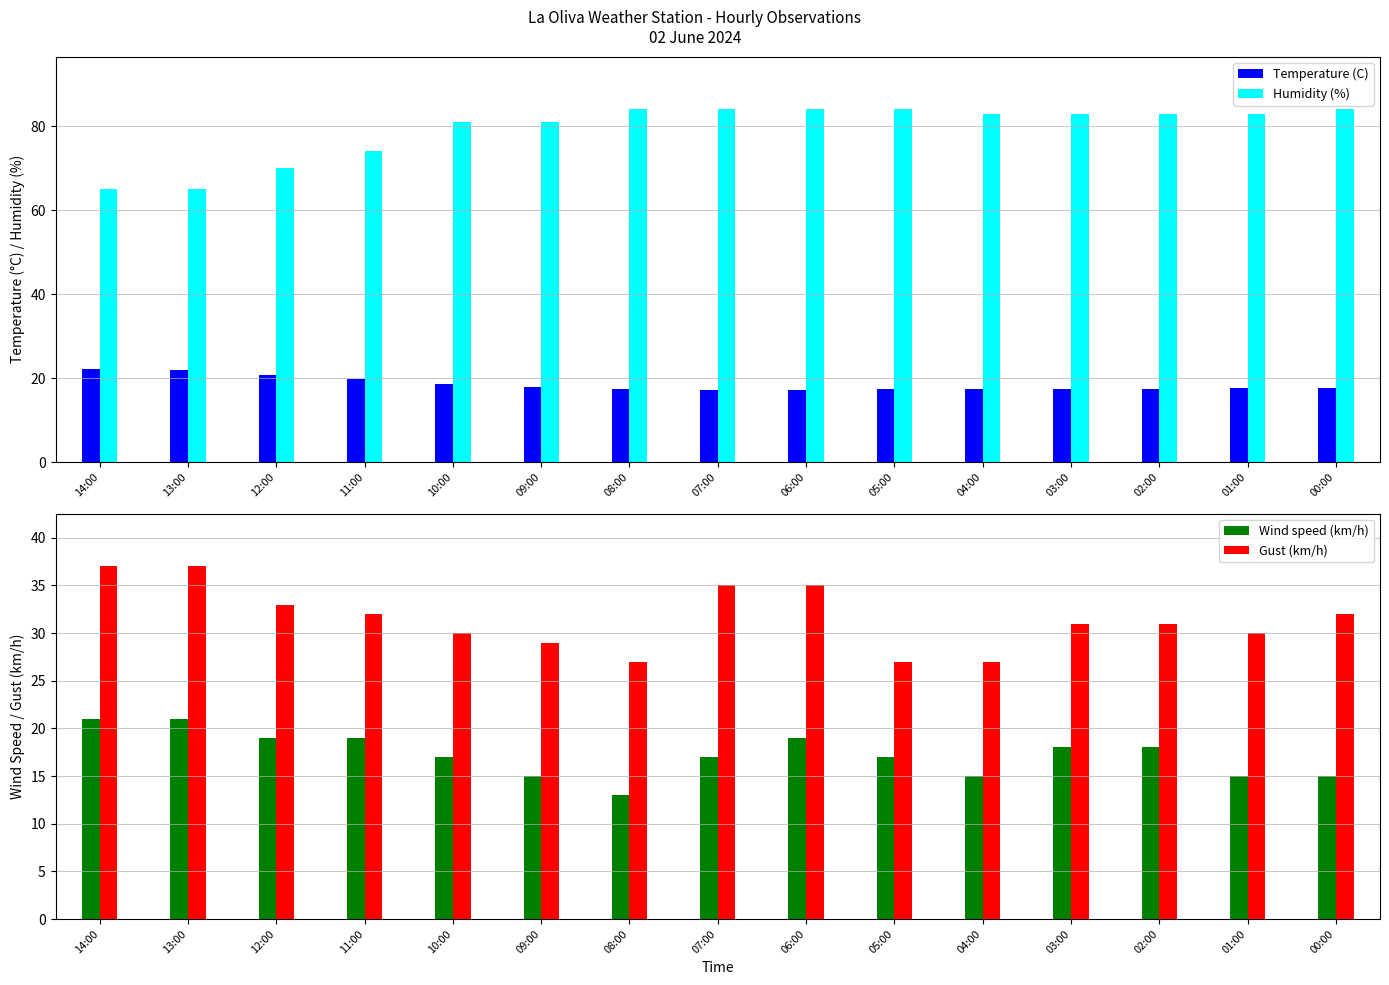

Which series has the largest range (max minus min)?

Humidity (%)